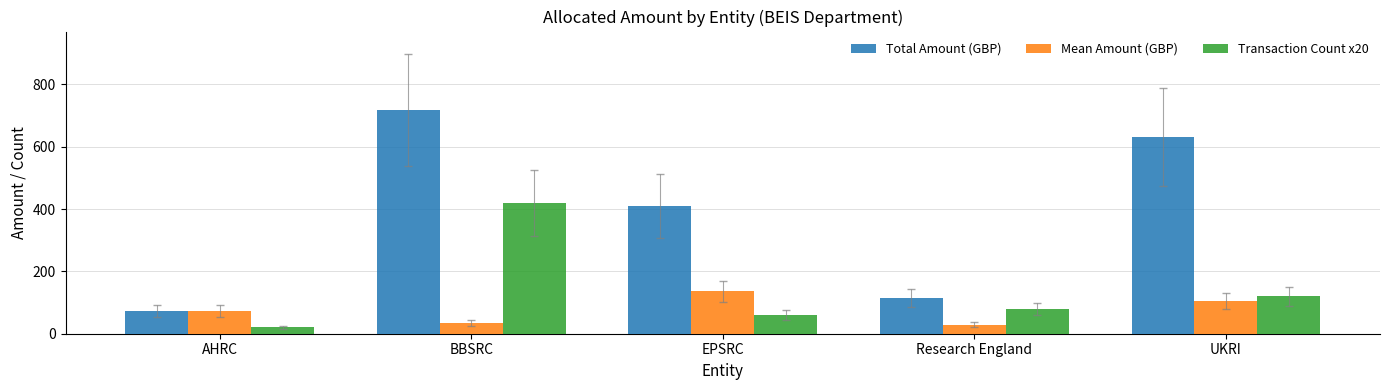

Which category has the lowest value in the Total Amount (GBP) series?

AHRC